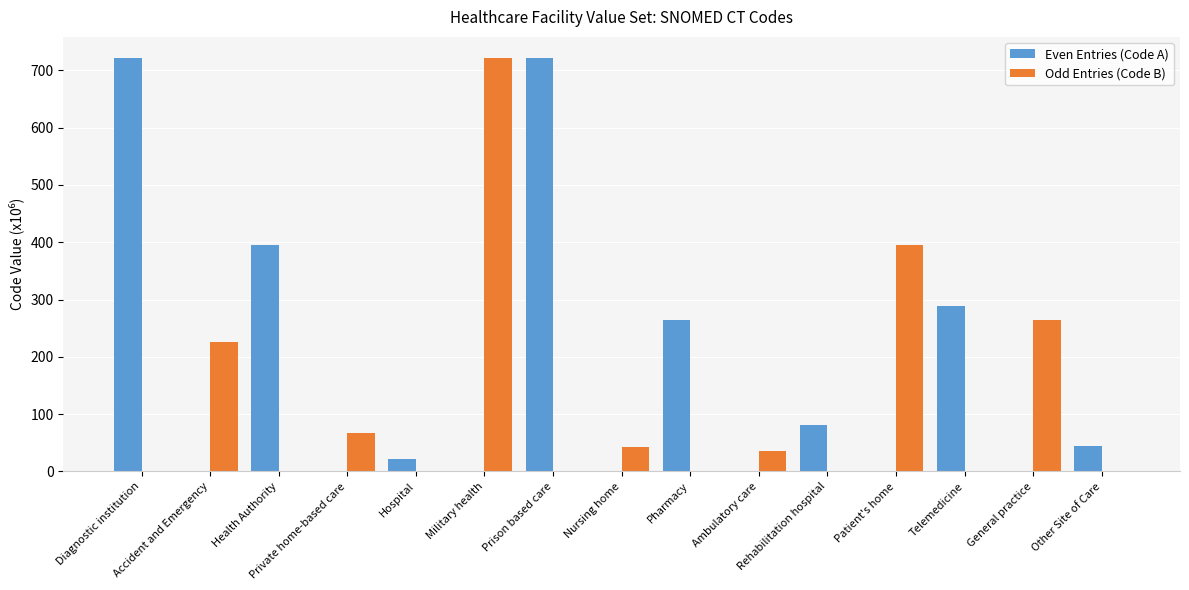

The value of Odd Entries (Code B) at Accident and Emergency is 225.7. True or false?

True